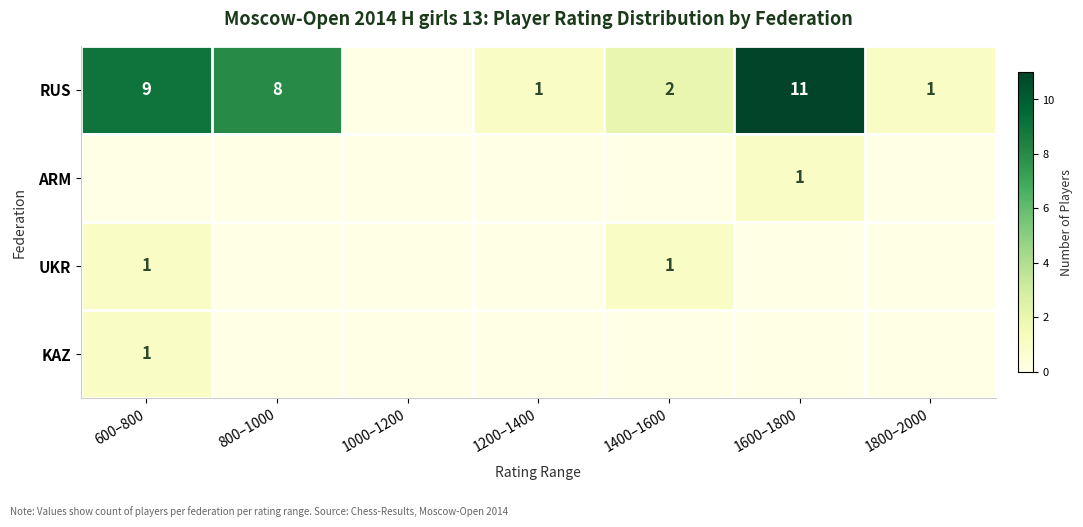

The RUS series shows 9 at 600–800. True or false?

True